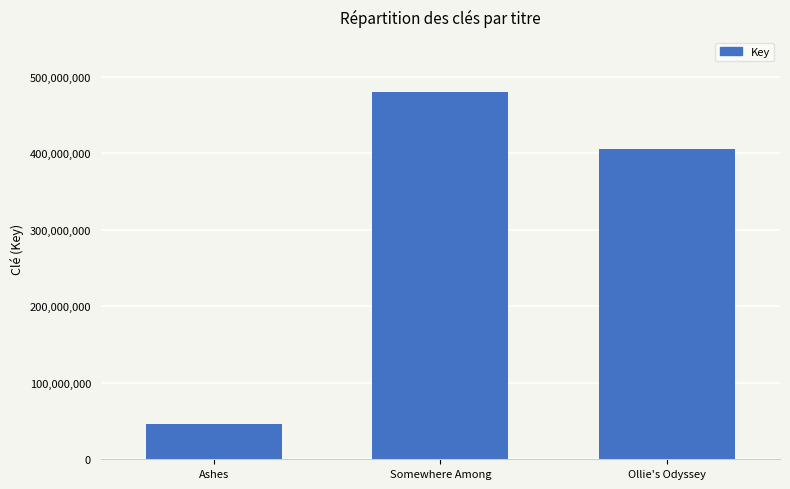

What is the smallest value displayed?

46517925